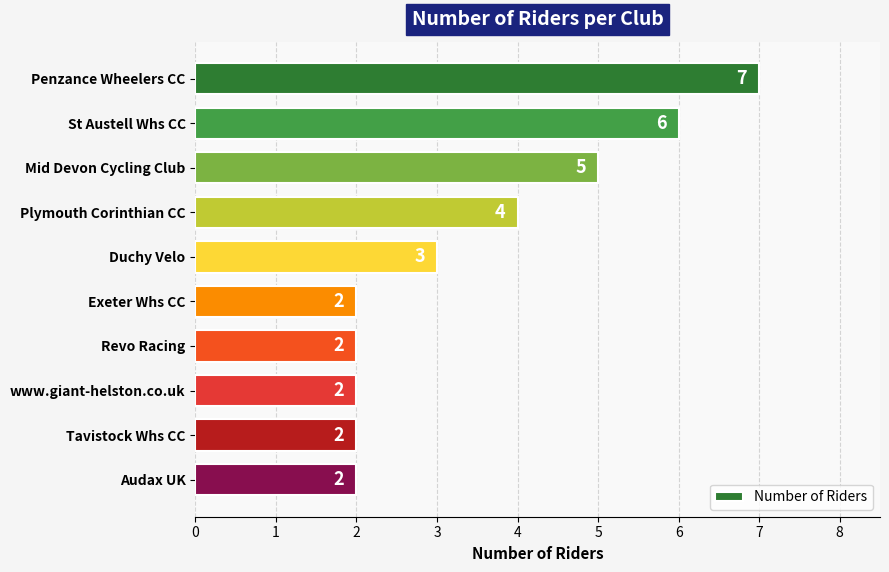

What position from the bottom is Tavistock Whs CC?

2